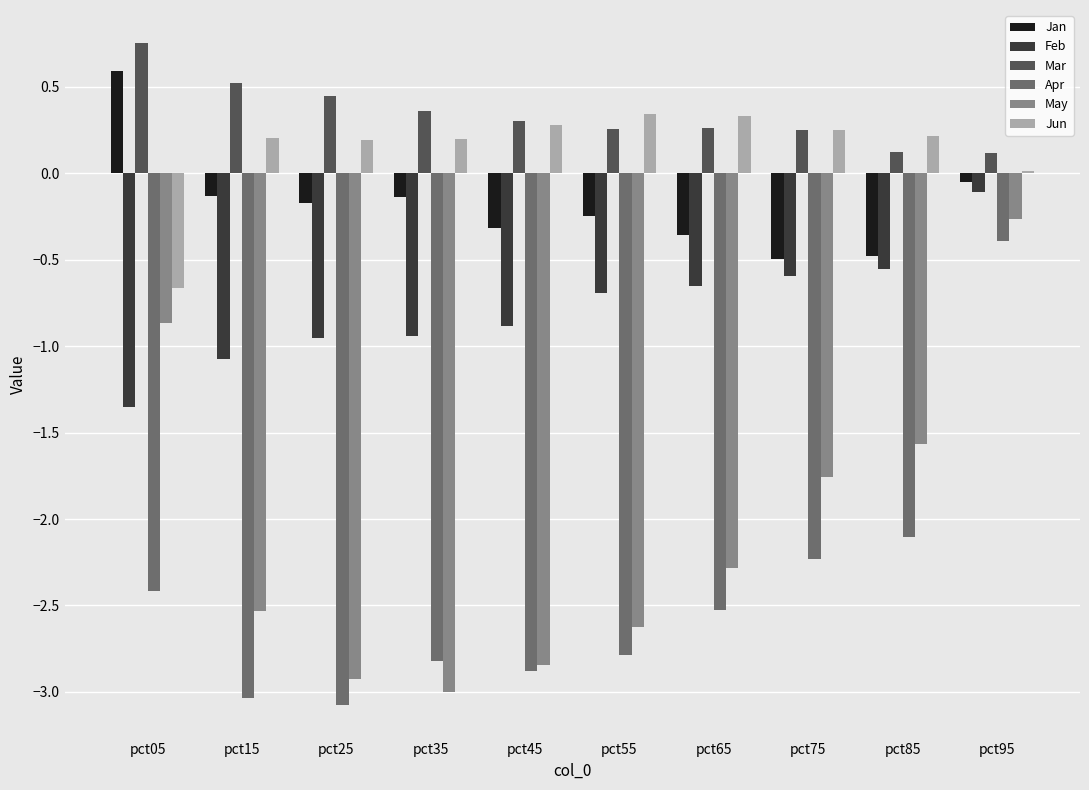

What is the total value across all series at pct05?

-3.9